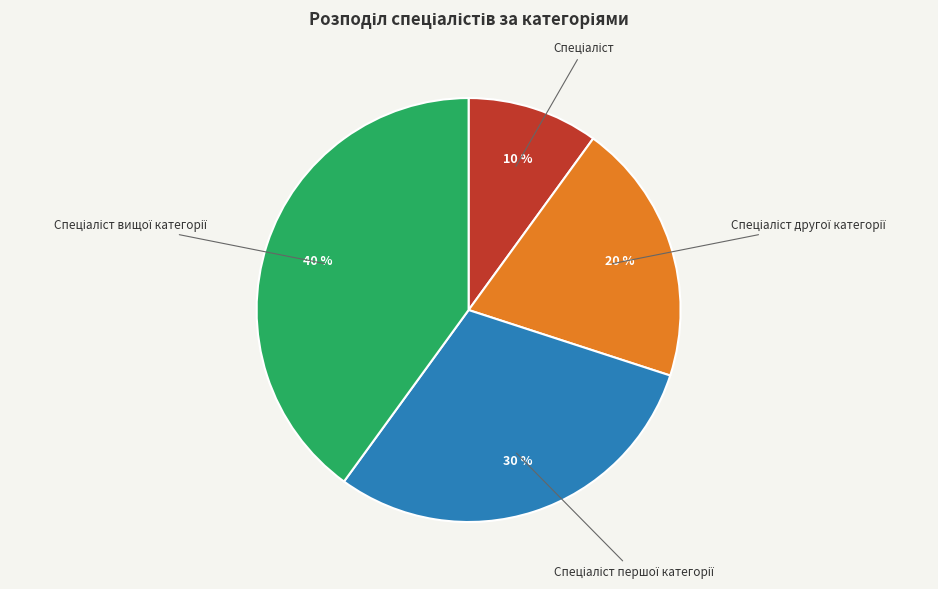

To the nearest percent, what is the difference between the largest and smallest slice percentages?

30%